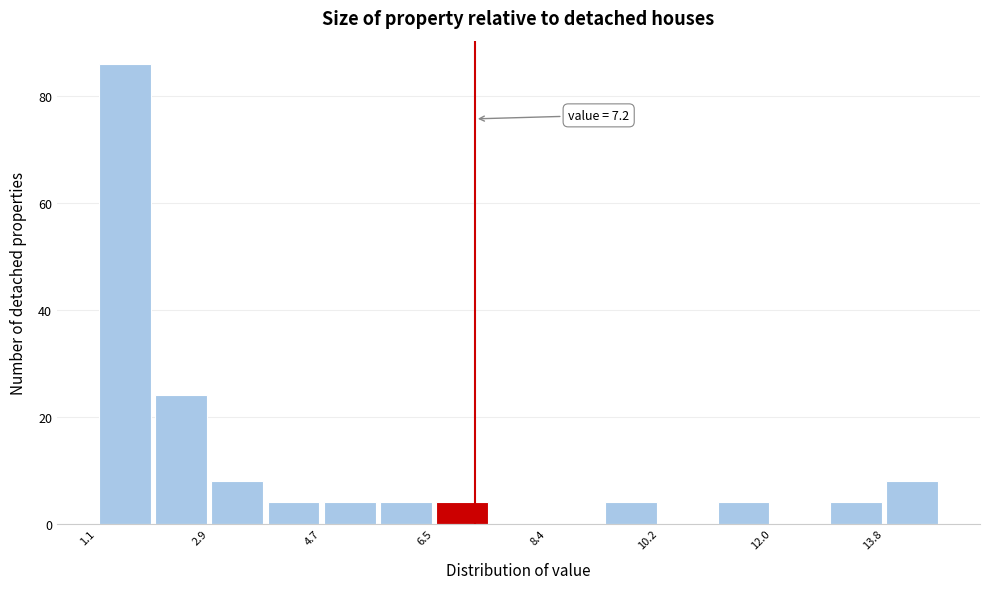

Over which range of the x-axis is the bar tallest?

1.2 to 2.0